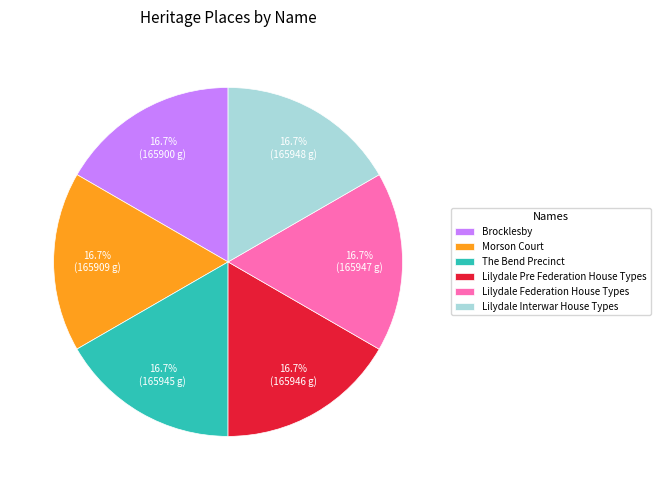

The Brocklesby slice represents 17% of the pie. True or false?

True